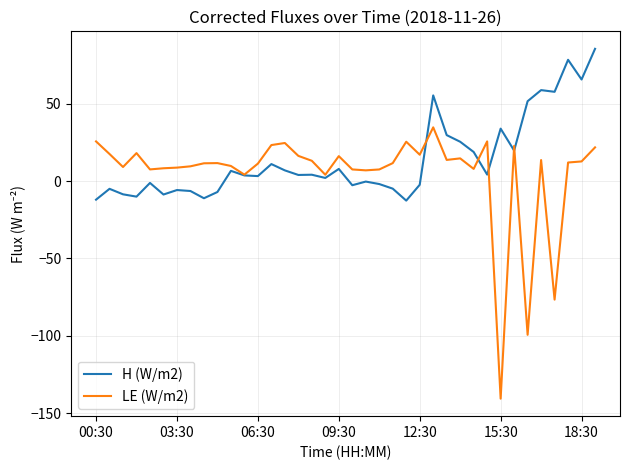

What is the difference between the maximum and minimum values in the LE (W/m2) series?

175.2